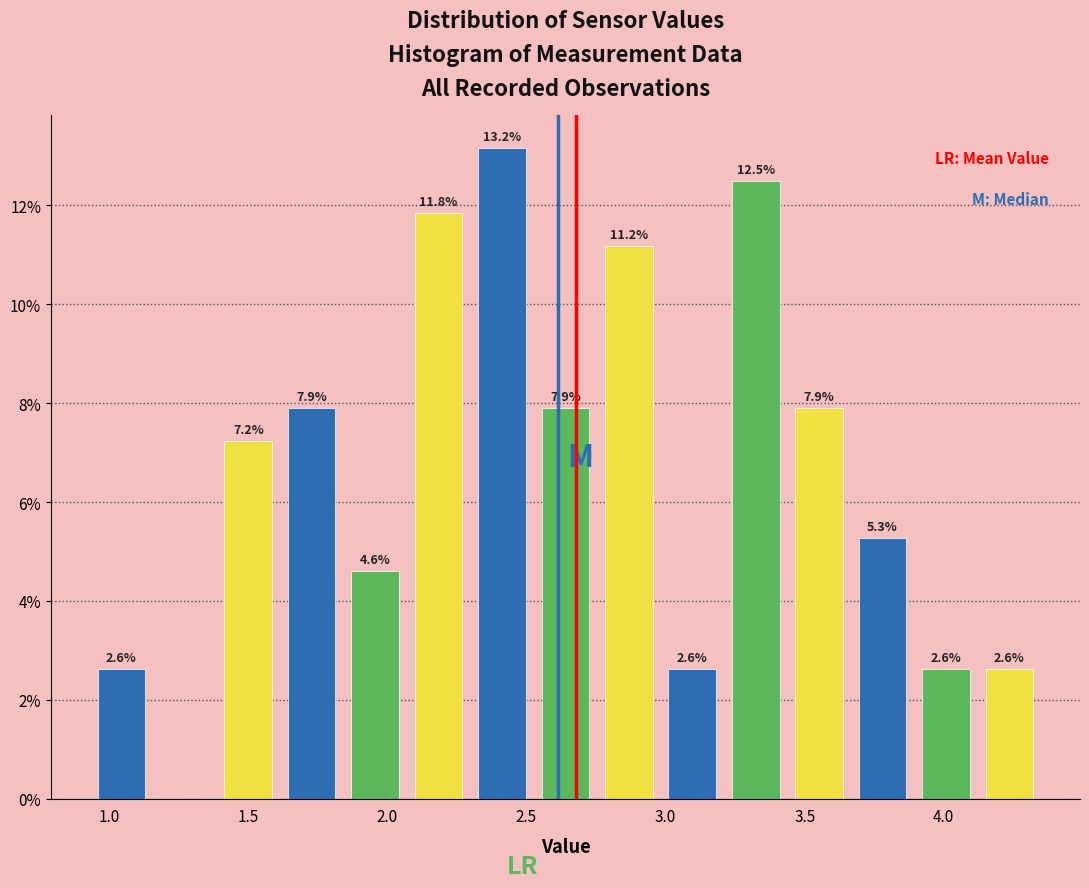

Which range on the x-axis has the tallest bar?

2.30 to 2.55